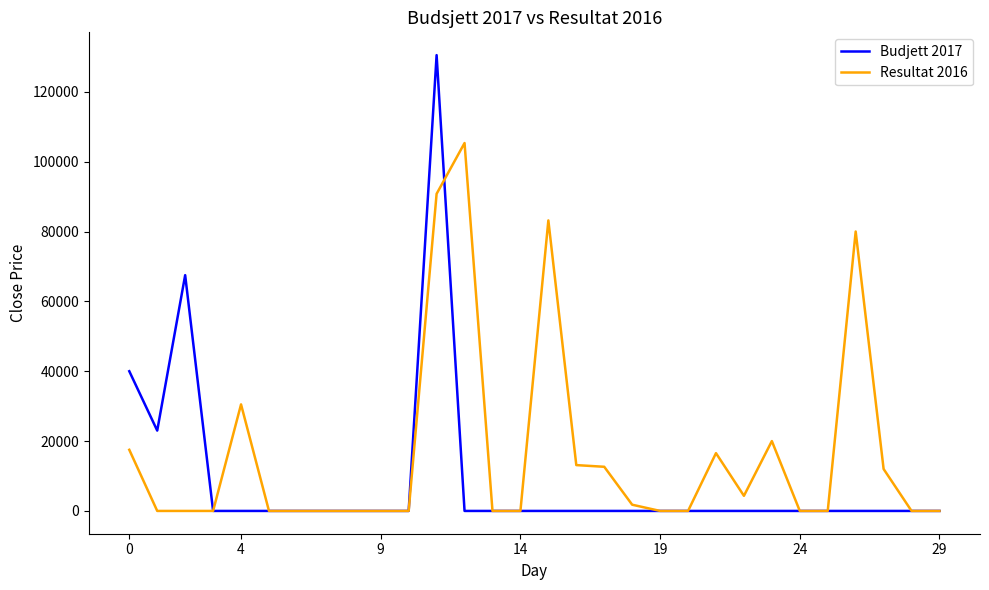

Which series has the largest total across all categories?

Resultat 2016